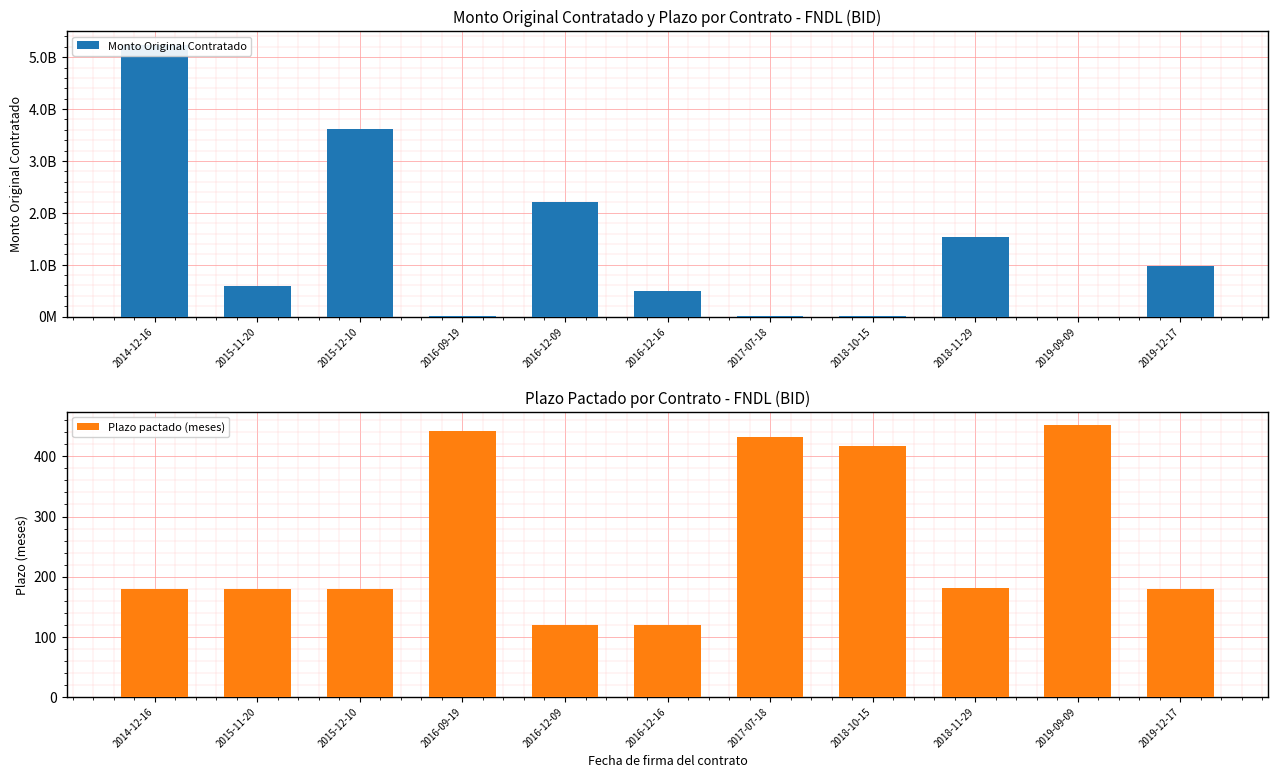

How many bars are there in each group?

2